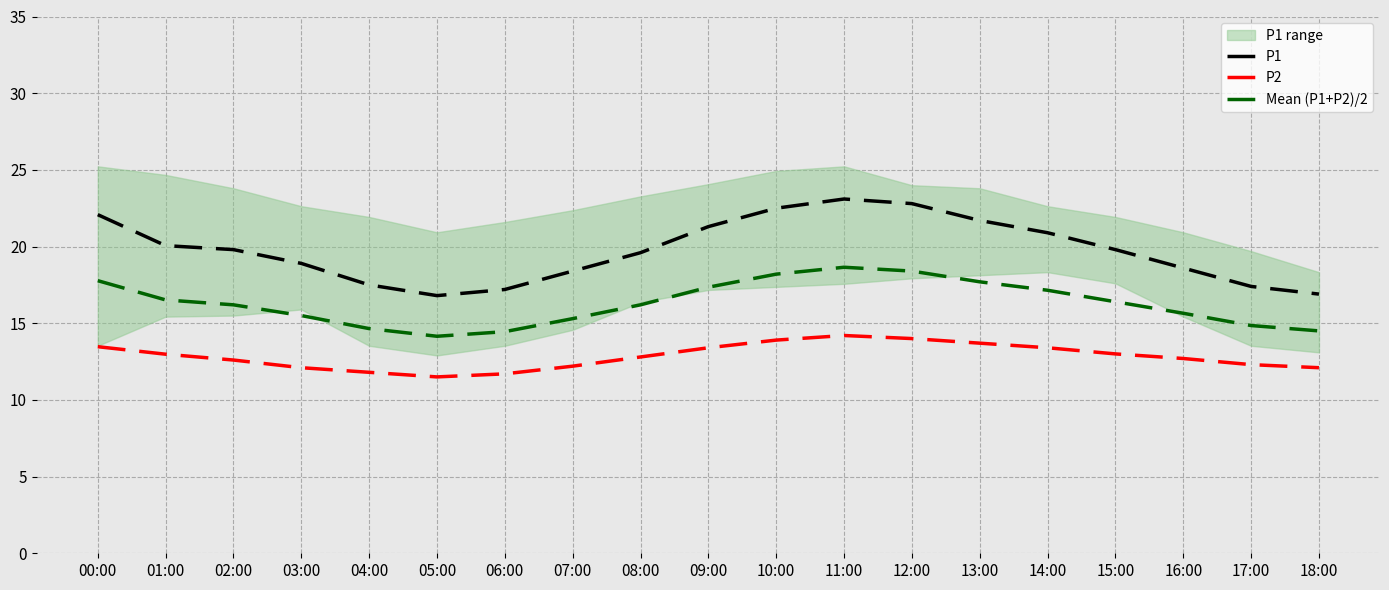

What position from the right is 07:00?

12